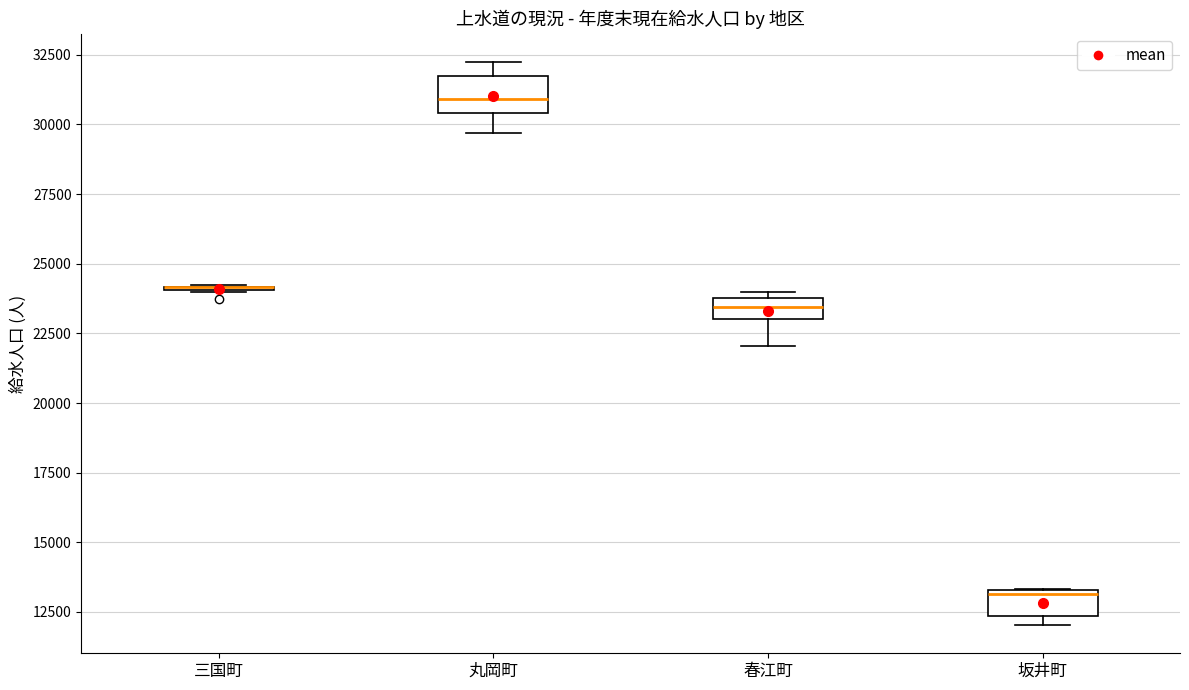

Where does the median line of the box for 丸岡町 sit on the y-axis? The values are not printed on the chart, so give them approximately, as read against the axis.

31000